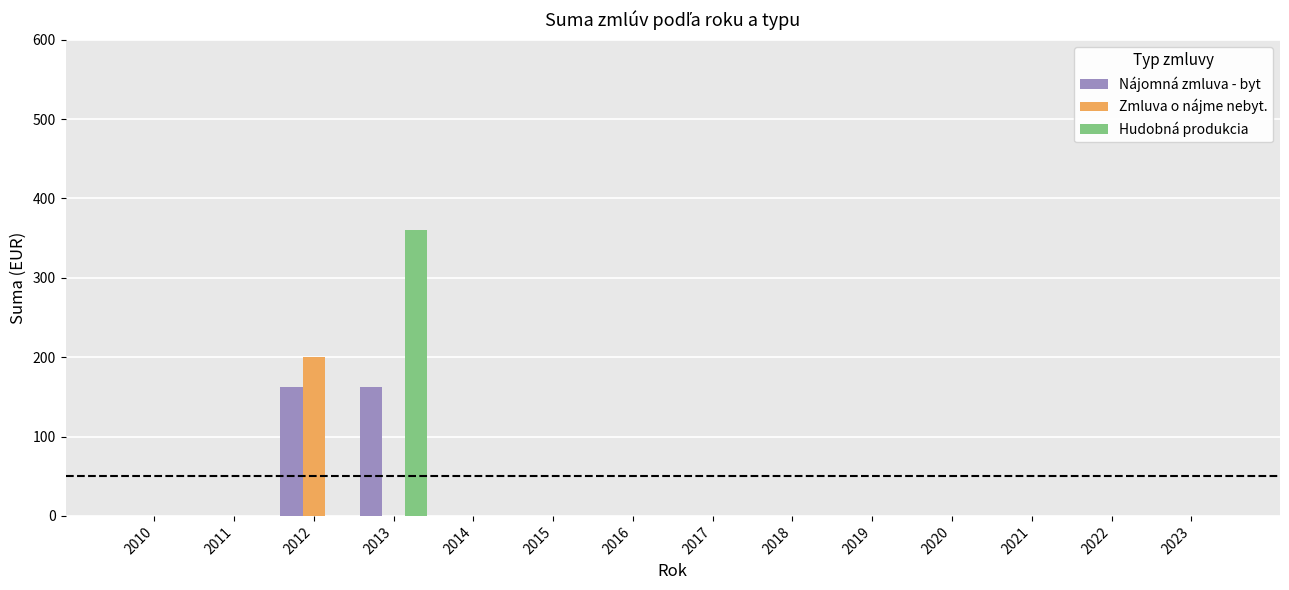

What is the maximum value shown in the chart?

360.0